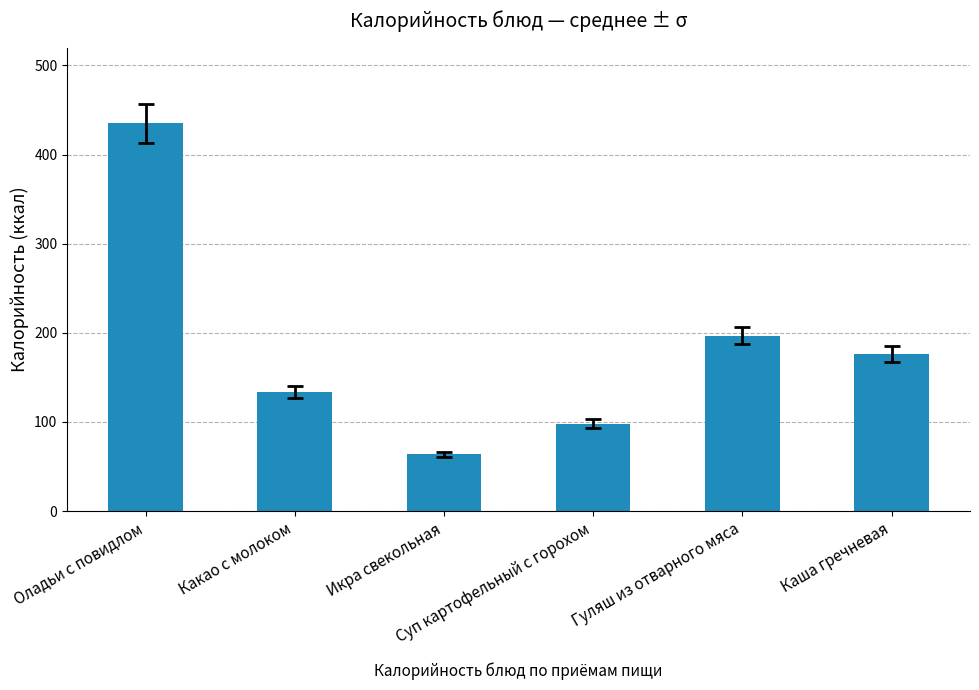

How many data points are less than 176?

3